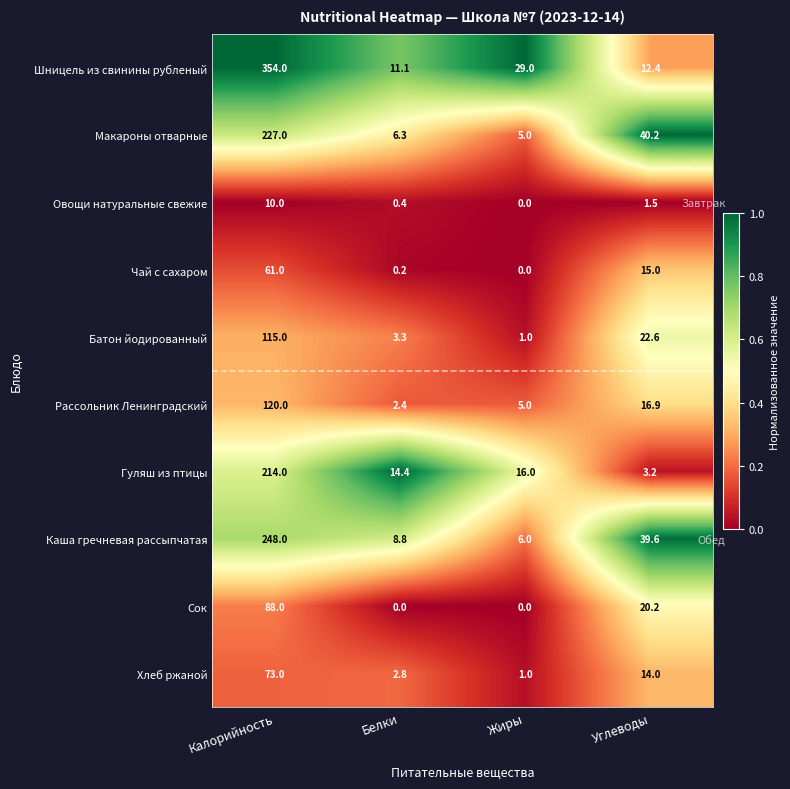

Which series has the largest total across all categories?

Шницель из свинины рубленый